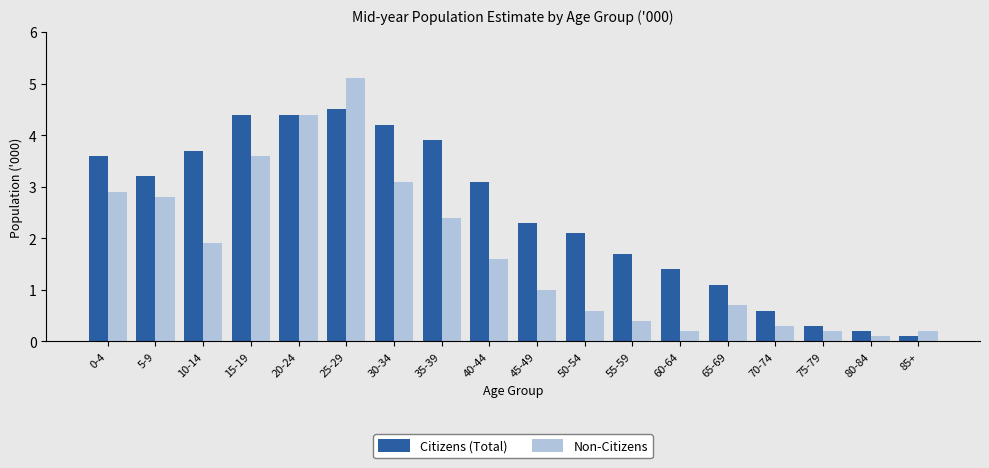

What is the difference between the maximum and second lowest values in the Citizens (Total) series?

4.3